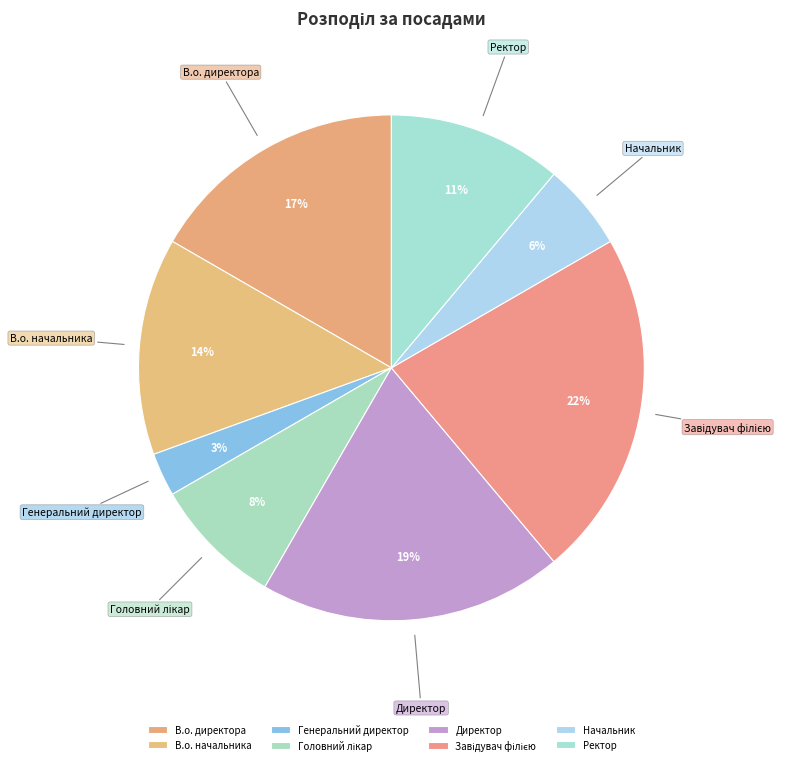

To the nearest percent, what is the difference between the largest and smallest slice percentages?

19%